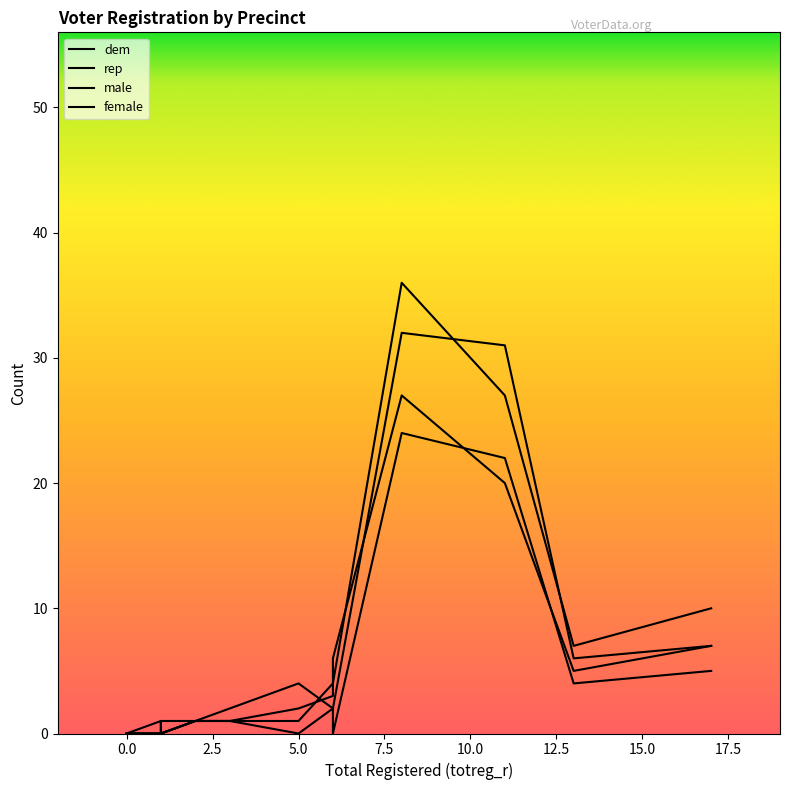

How many series are shown in this chart?

4